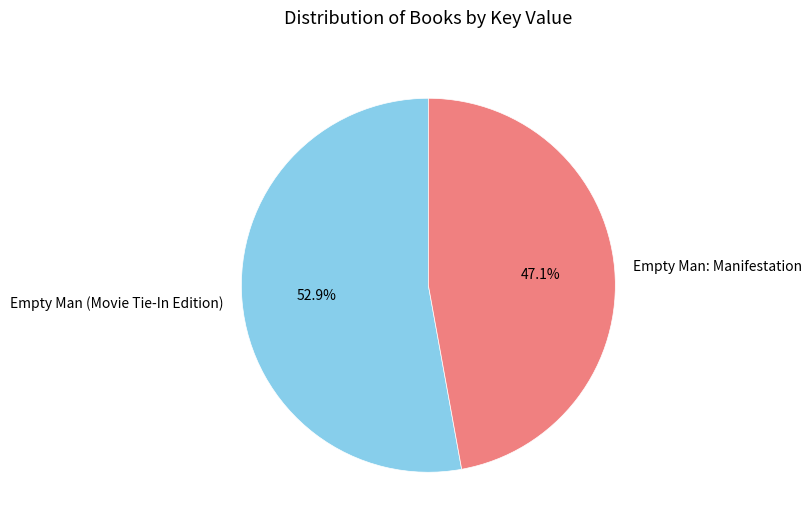

To the nearest percent, what is the difference between the largest and smallest slice percentages?

6%